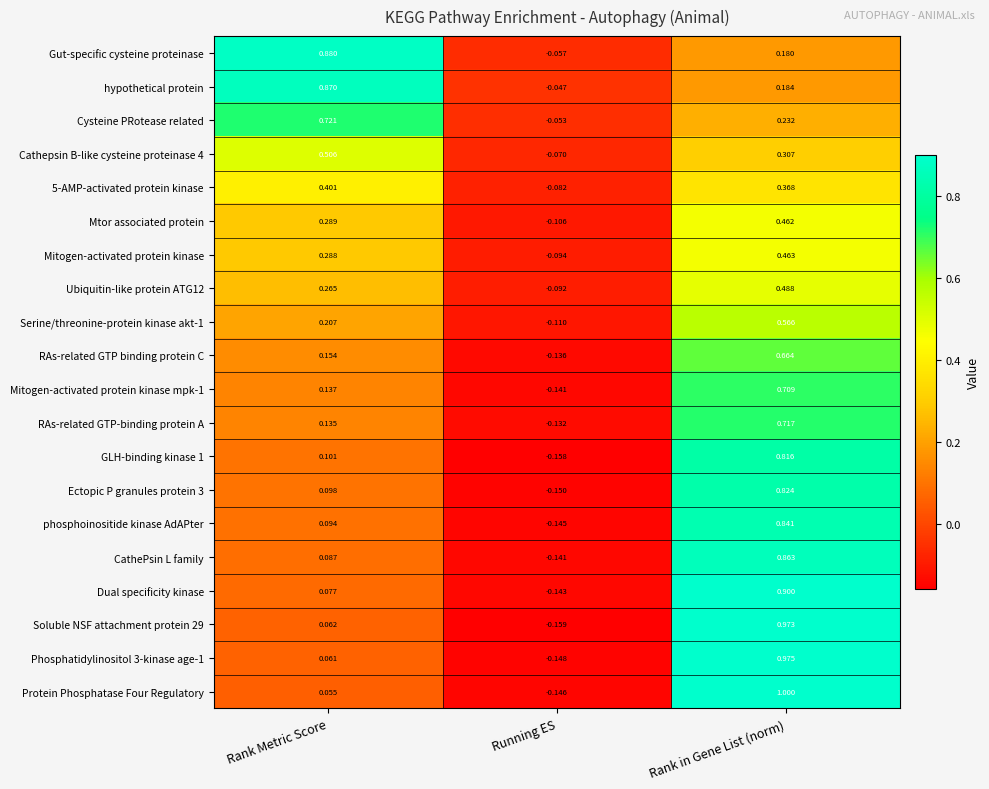

Which series changed the most between Rank Metric Score and Running ES?

Gut-specific cysteine proteinase